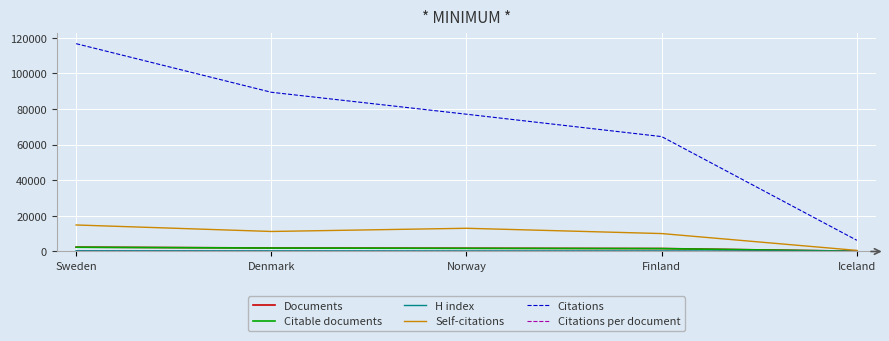

Which series has the largest range (max minus min)?

Citations